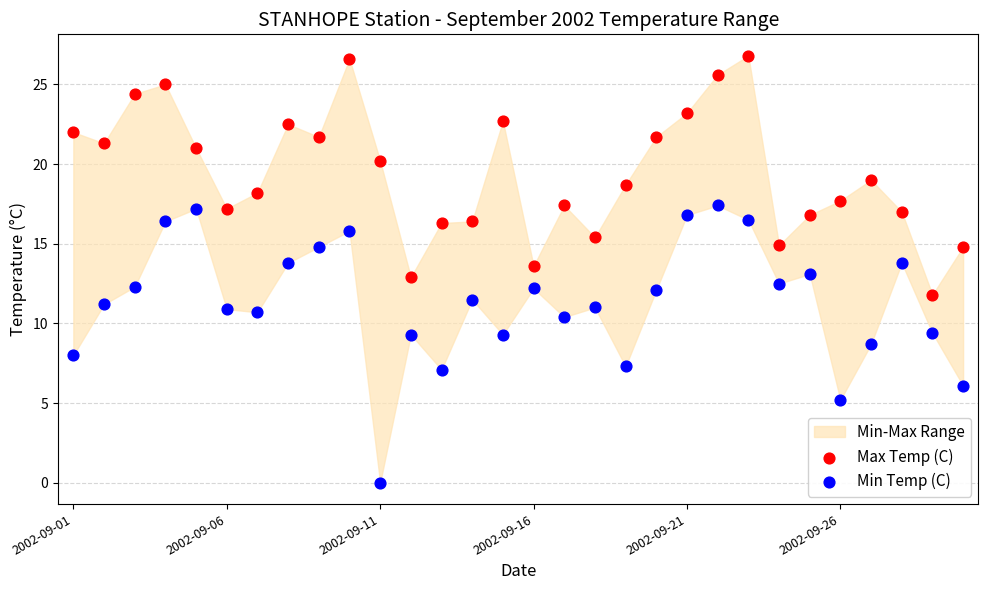

Which series has the widest spread of Y values?

Min Temp (C)